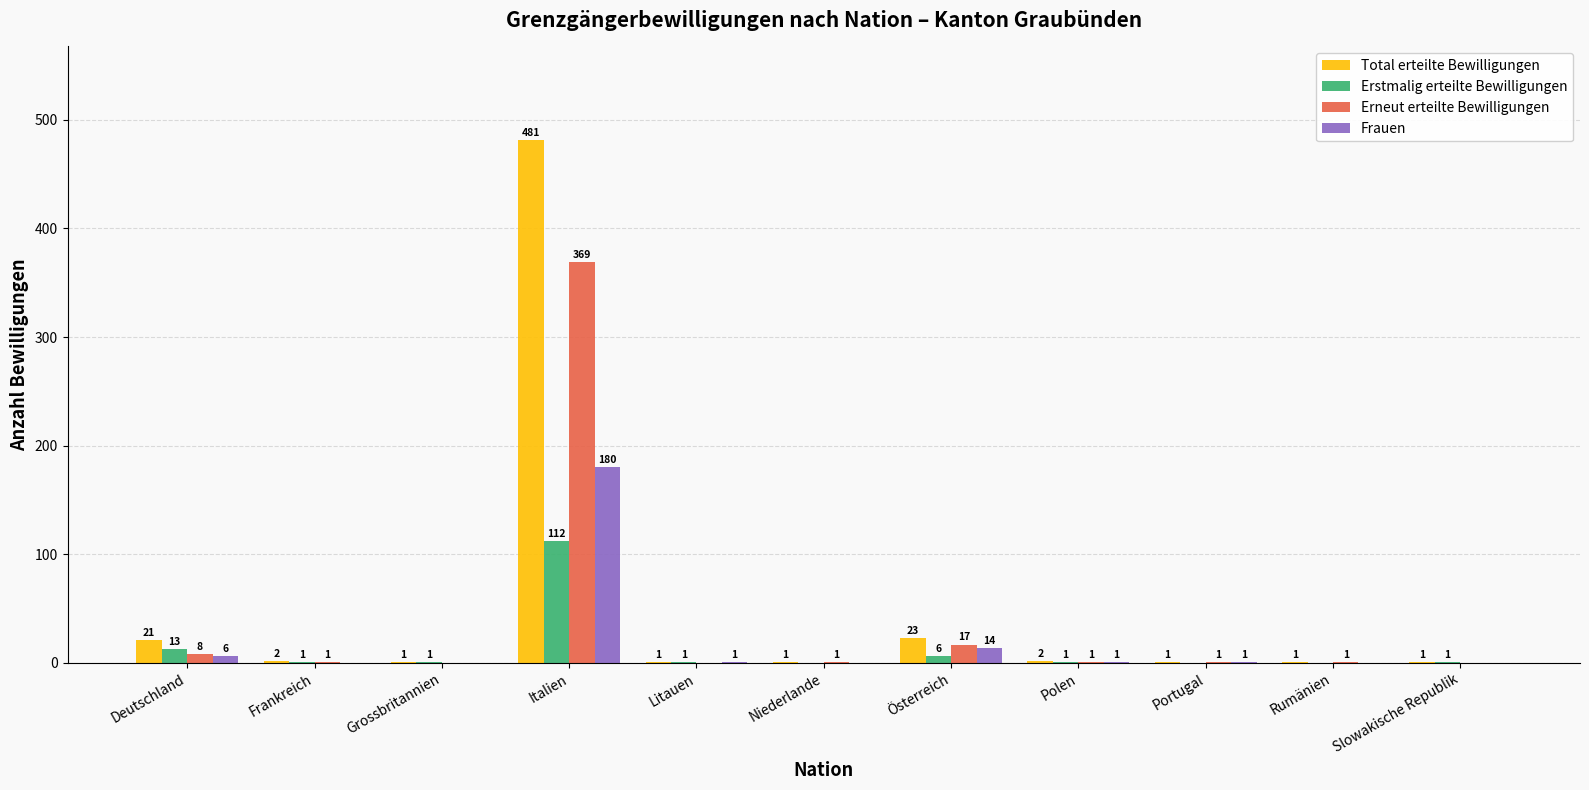

Which series has the largest range (max minus min)?

Total erteilte Bewilligungen